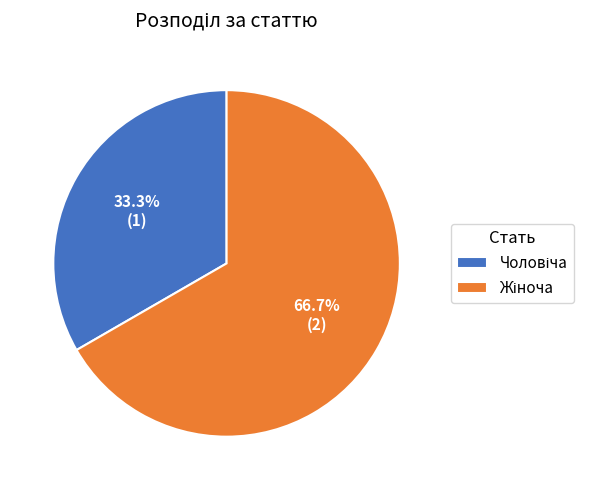

Count the number of slices in the pie.

2